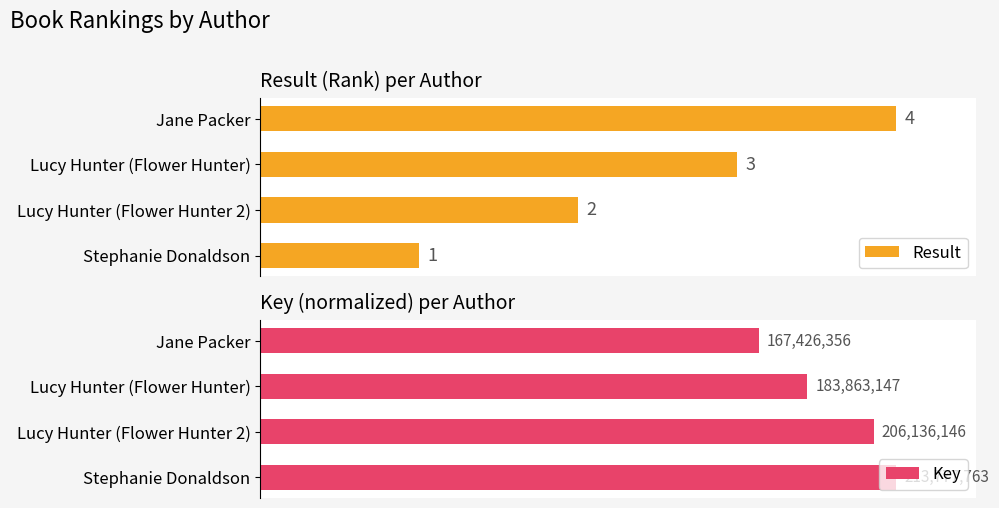

Which category has the highest value in the Result series?

Jane Packer